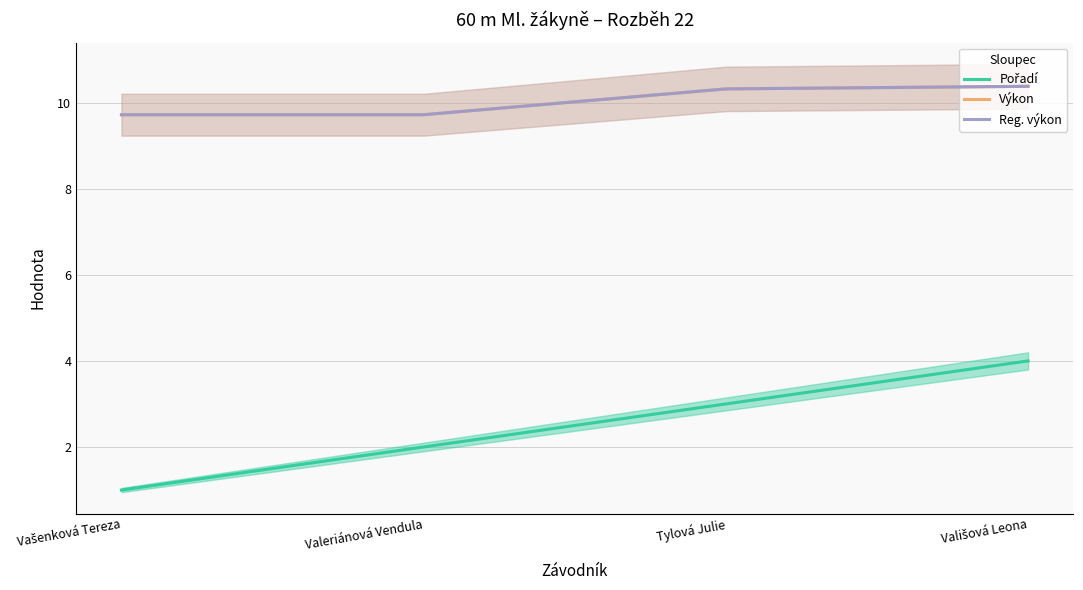

What is the sum of the Reg. výkon values at Valeriánová Vendula and Vališová Leona?

20.1